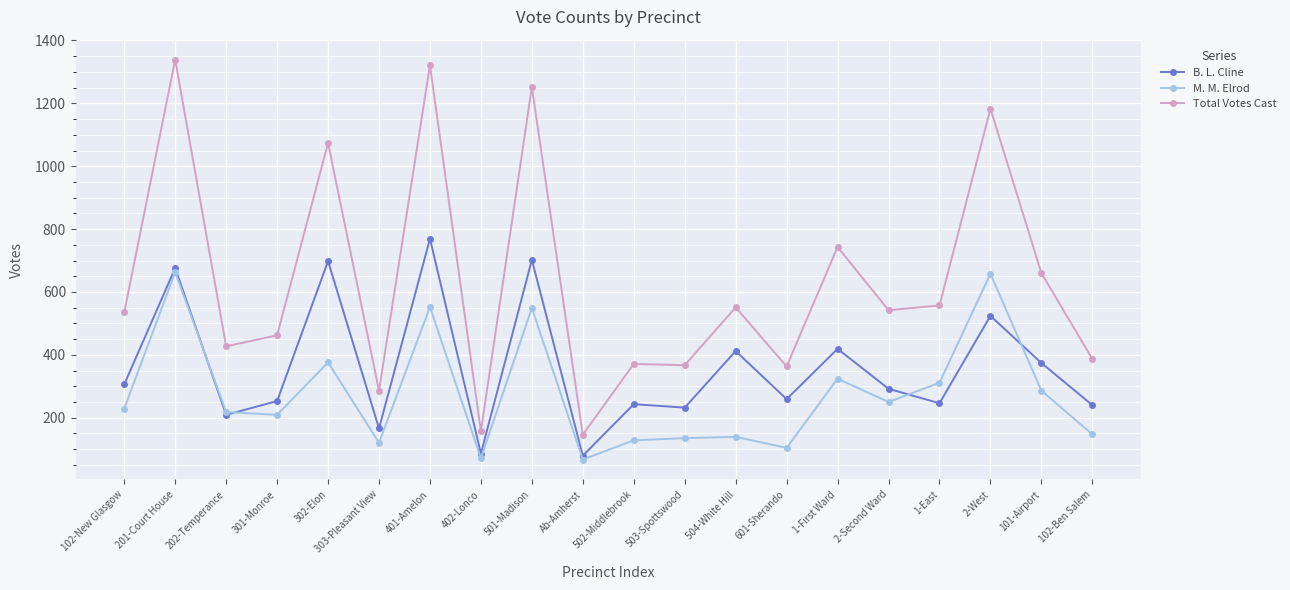

At which category is the sum across all series the highest?

201-Court House